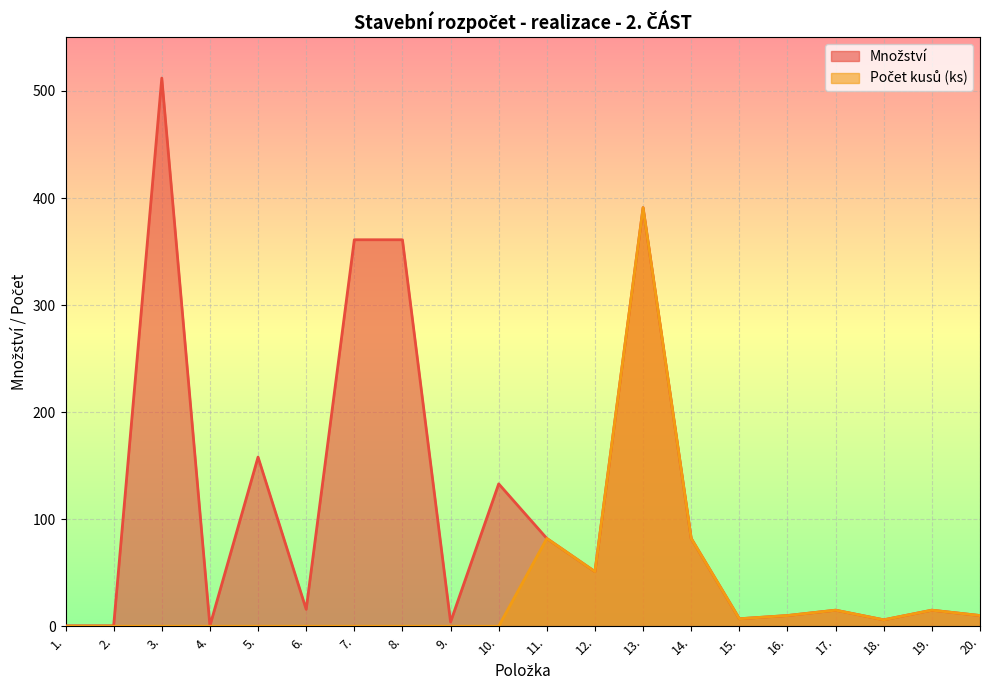

At which category does Počet kusů (ks) reach its first local peak?

11.